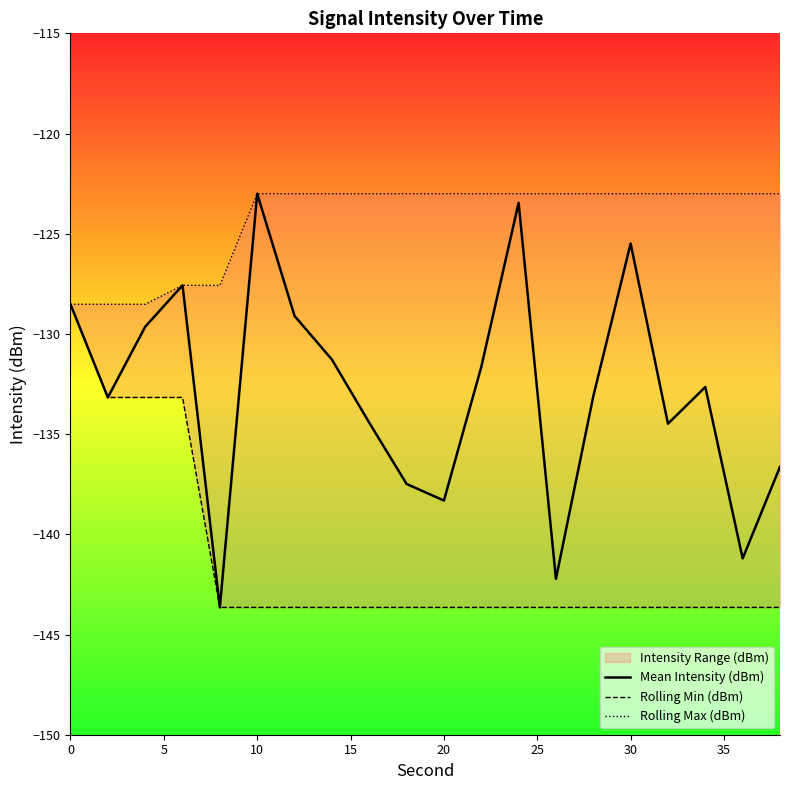

What is the lowest value of the Mean Intensity (dBm) series?

-143.6